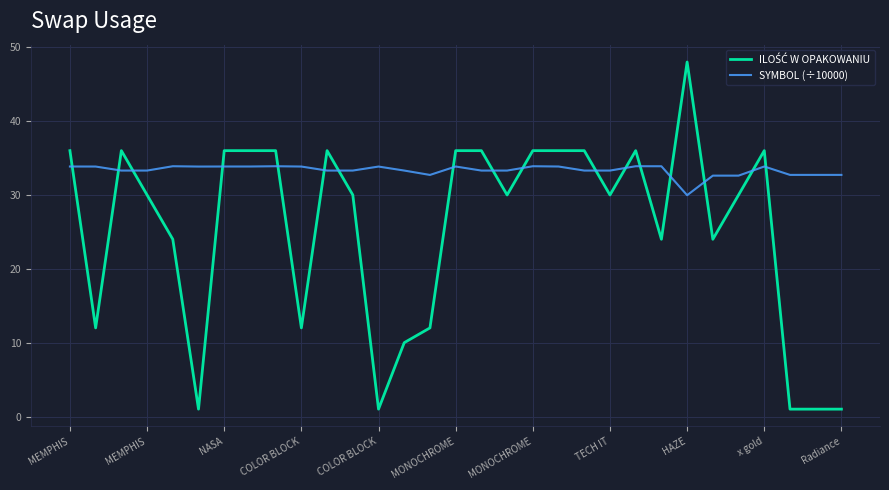

Which series has the largest total across all categories?

SYMBOL (÷10000)